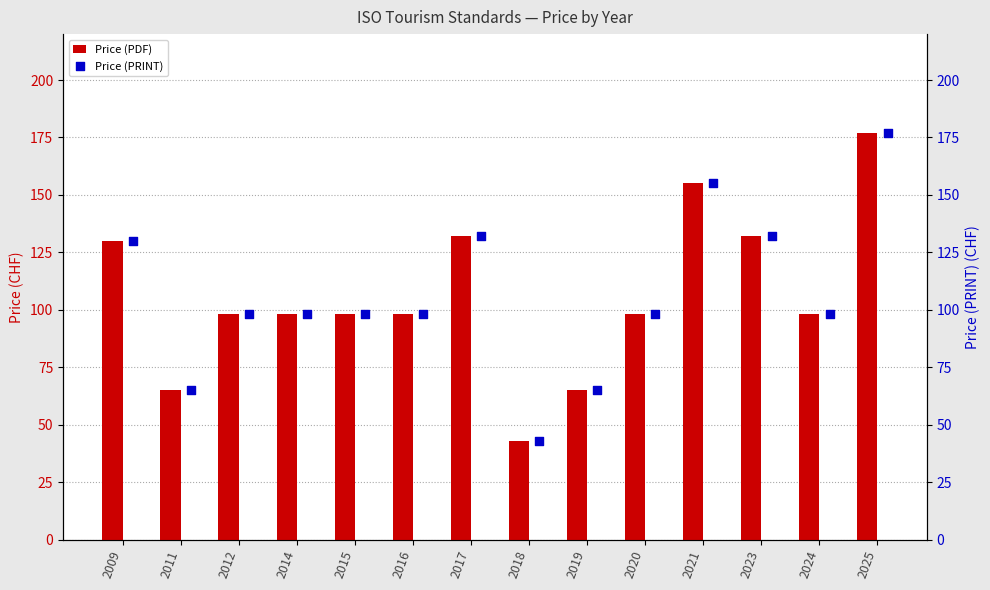

Which series has the largest total across all categories?

Price (PDF)